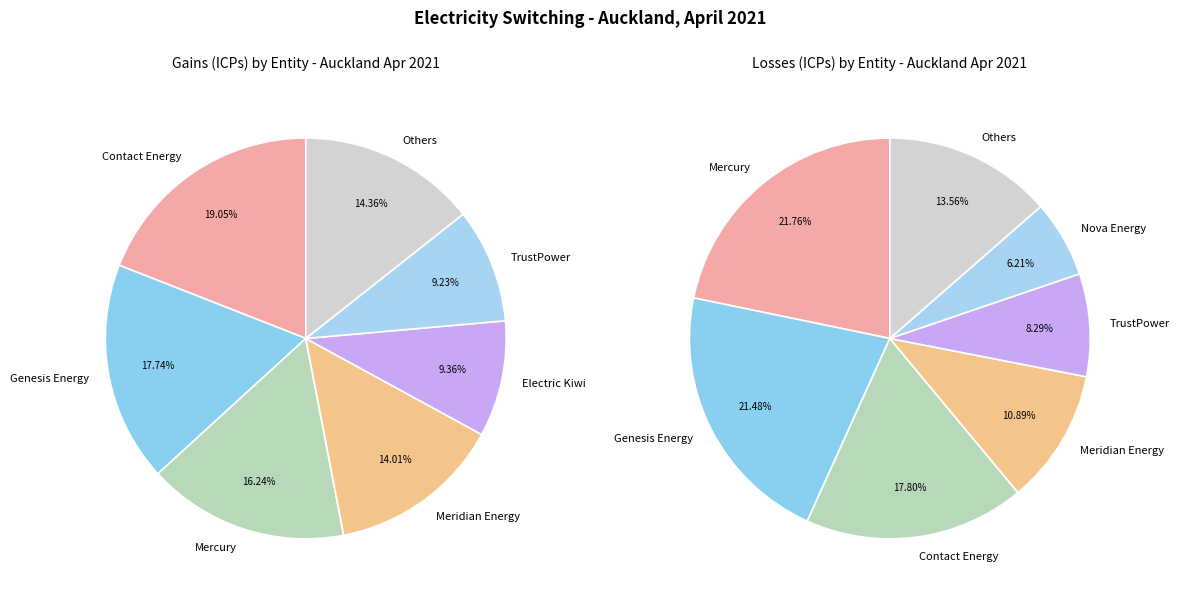

What percentage is NOT represented by Mercury?

83.8%